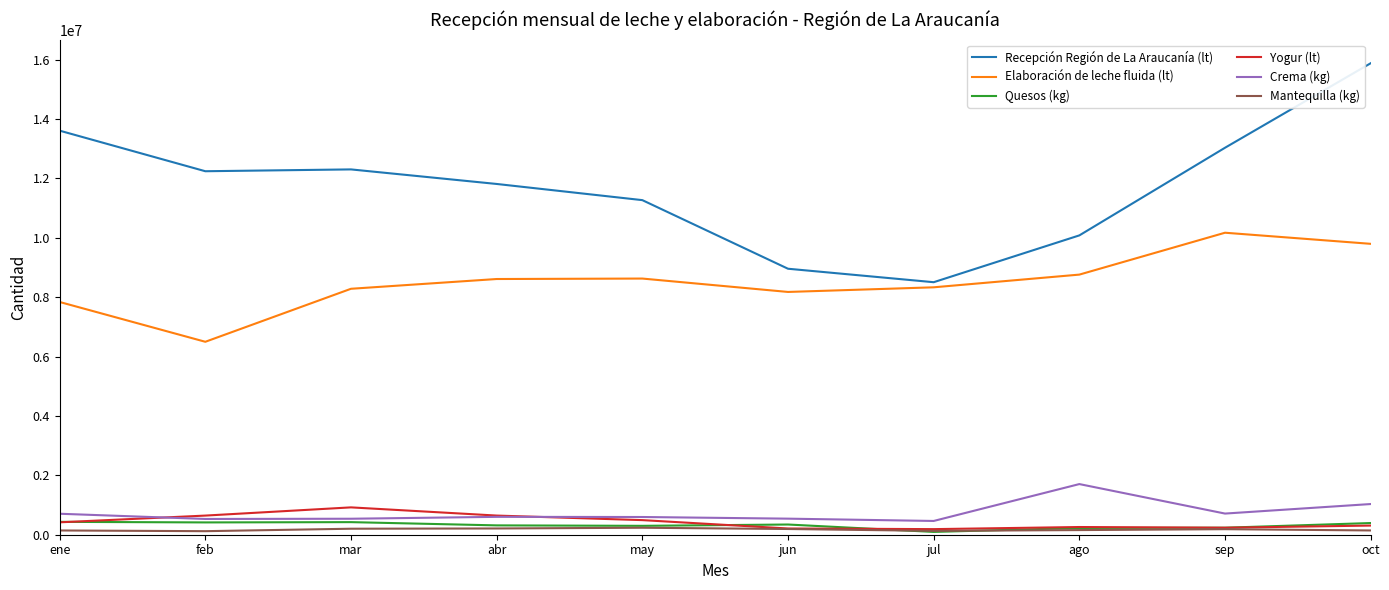

What is the average value of the Mantequilla (kg) series?

171883